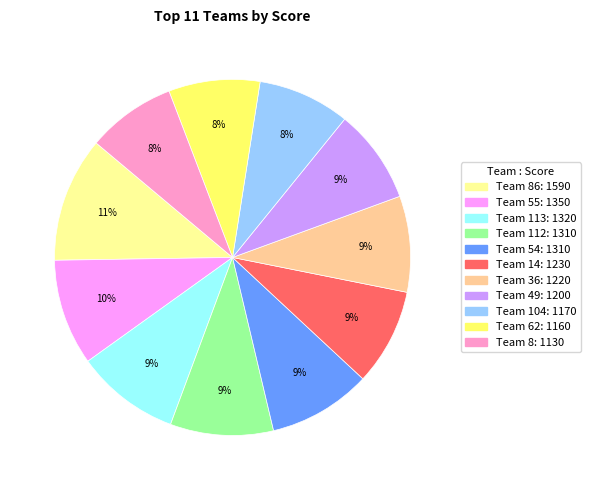

Does any single category account for the majority?

No